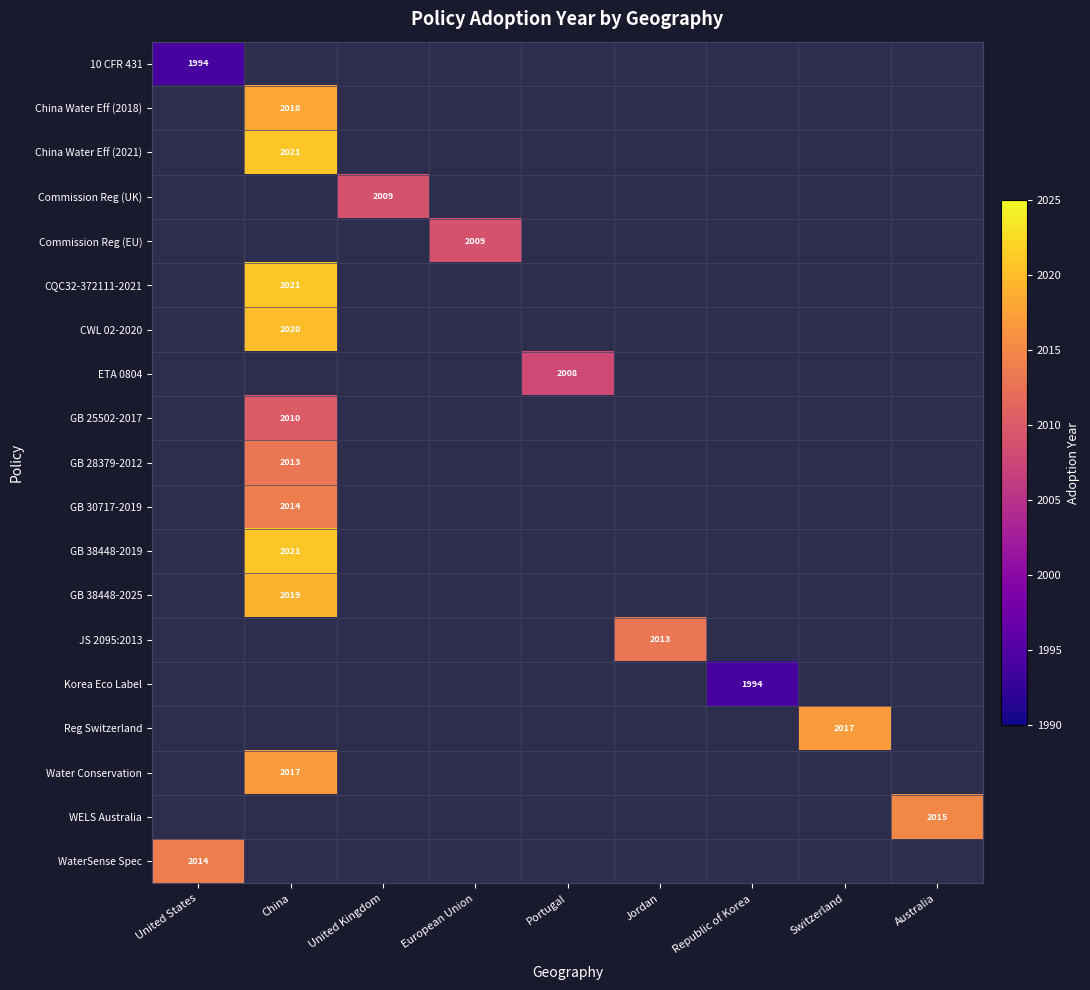

The GB 38448-2019 series shows 3513 at China. True or false?

False